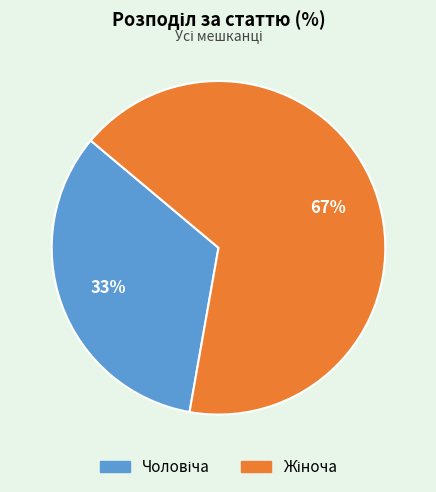

To the nearest percent, what is the average slice percentage?

50%